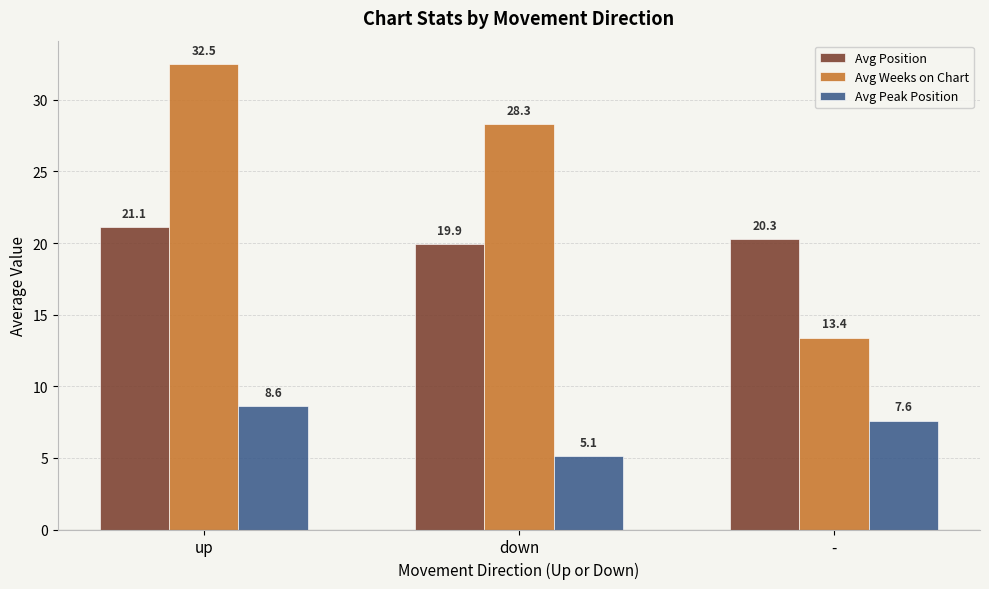

What is the spread (max minus min) of values at down?

23.2